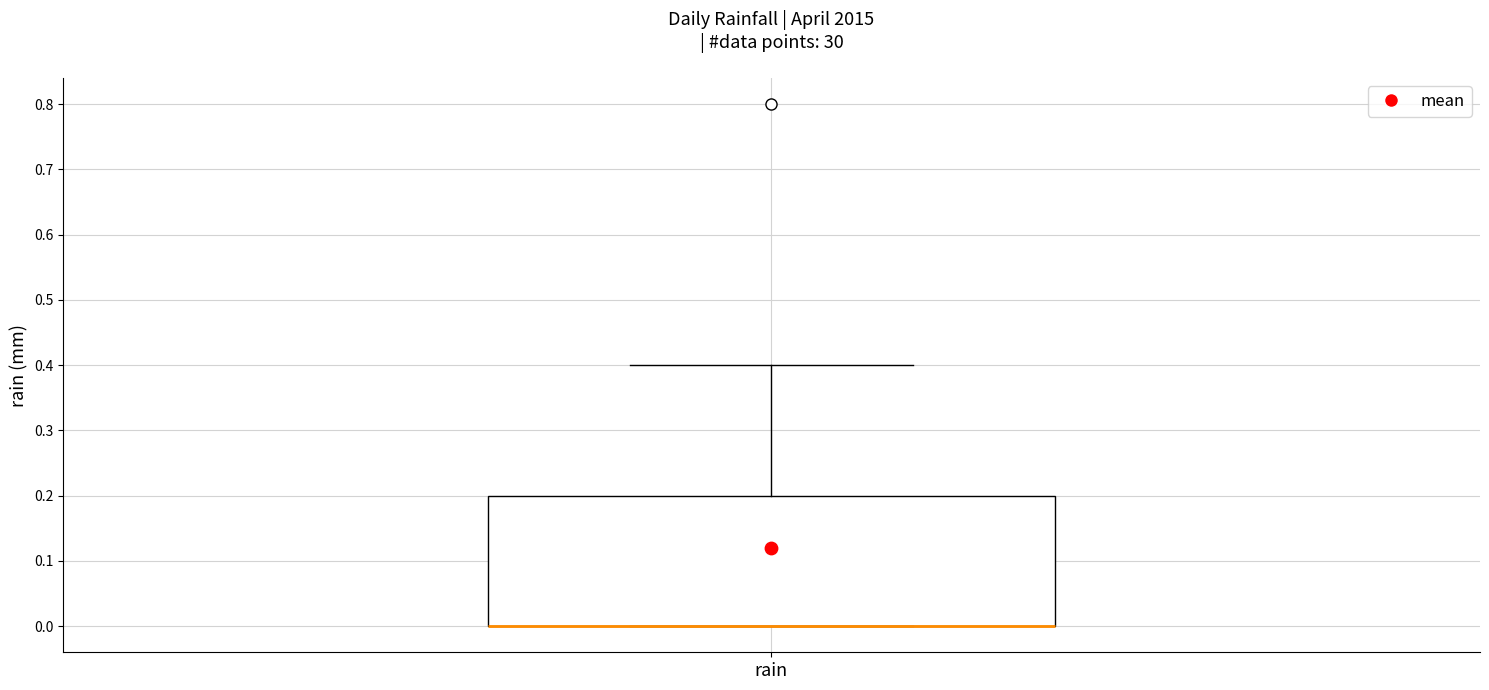

Read this box plot against the y-axis: the position of the median line, the range covered by the box, and the ends of both whiskers. The values are not printed on the chart, so give them approximately, as read against the axis.

median 0.0 (drawn on the box's lower edge), box 0.0 to 0.2, whiskers 0.0 to 0.4